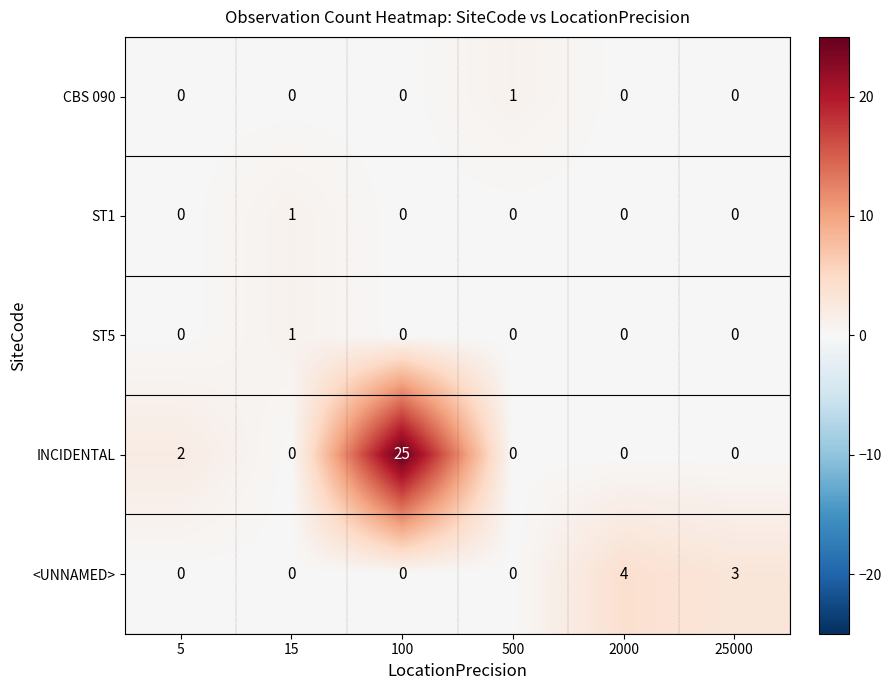

Which series changed the most between 100 and 500?

INCIDENTAL